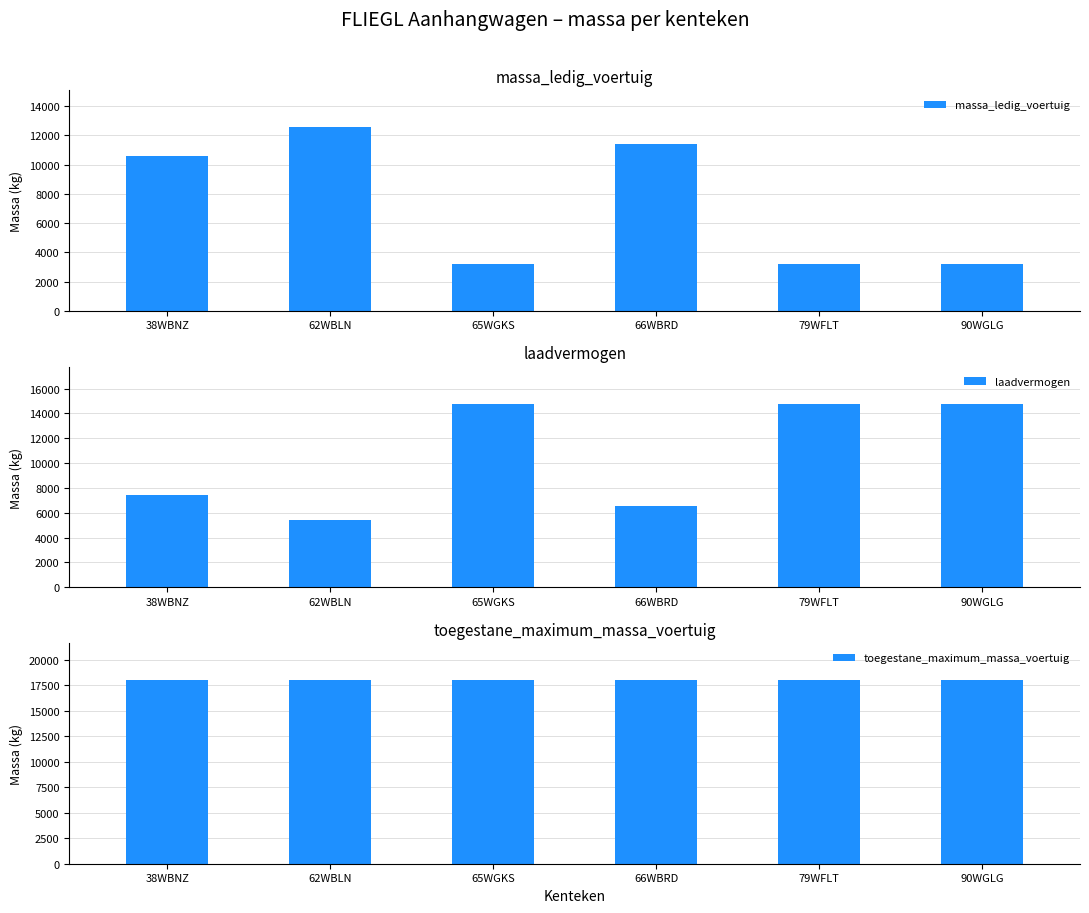

What is the difference between the maximum and minimum values in the massa_ledig_voertuig series?

9370